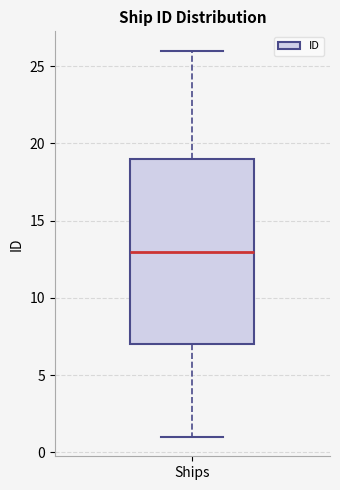

Where does the upper whisker of the box for Ships end on the y-axis? The values are not printed on the chart, so give them approximately, as read against the axis.

26